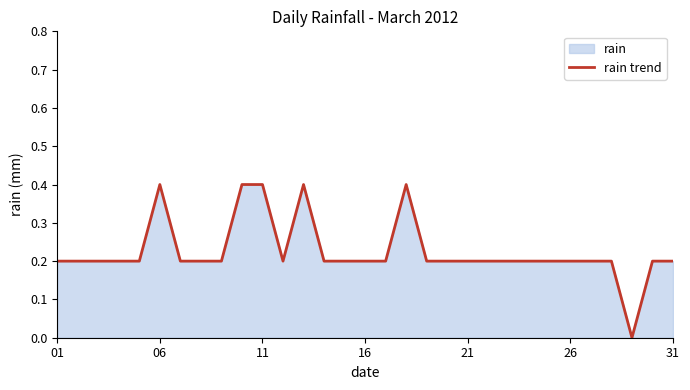

What value does the data have at 7?

0.2